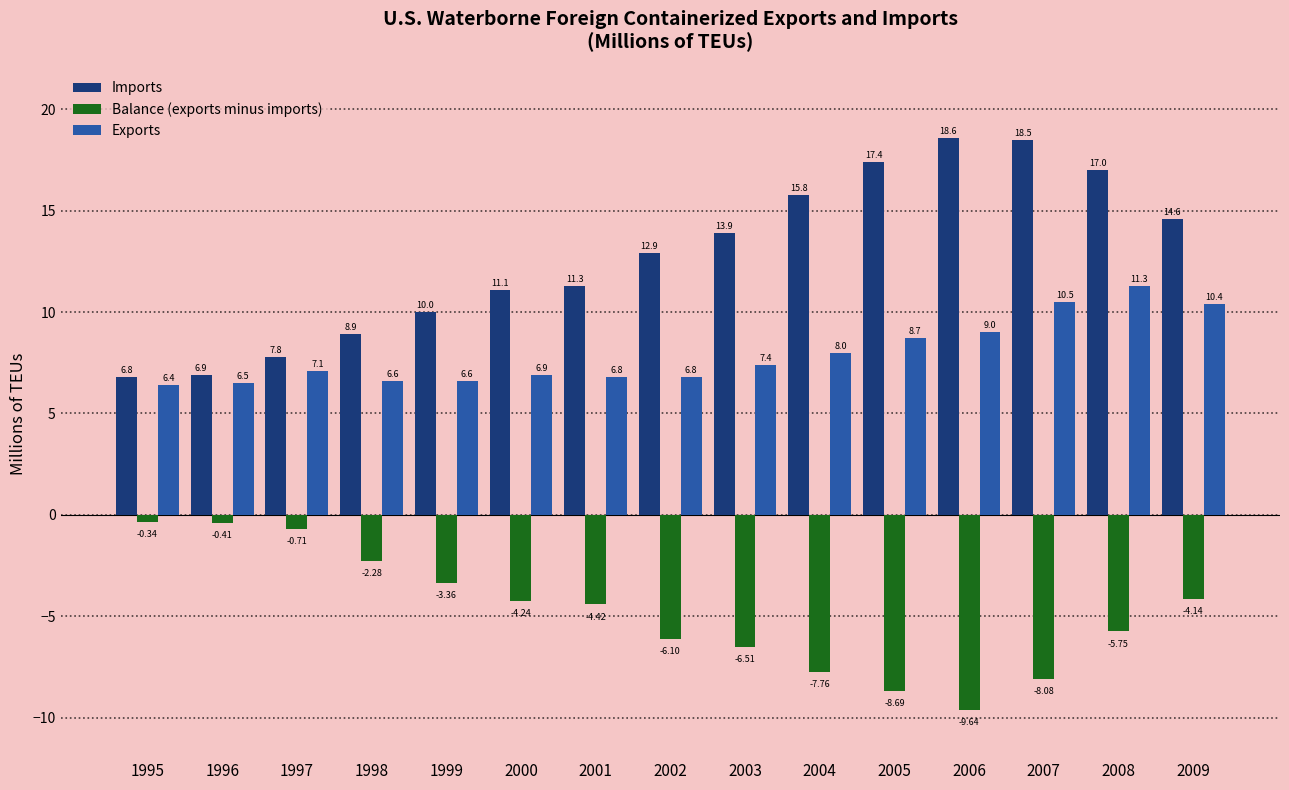

What is the difference between the highest and lowest values at 2002?

19.0